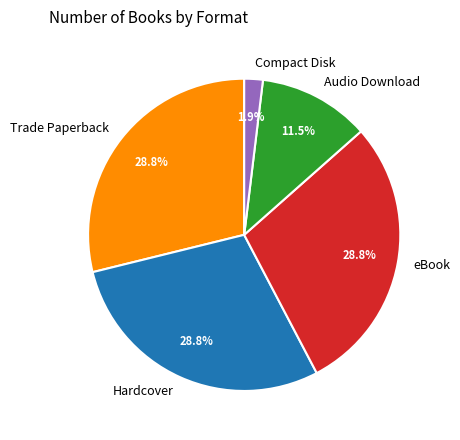

Which has a higher value, Trade Paperback or Compact Disk?

Trade Paperback